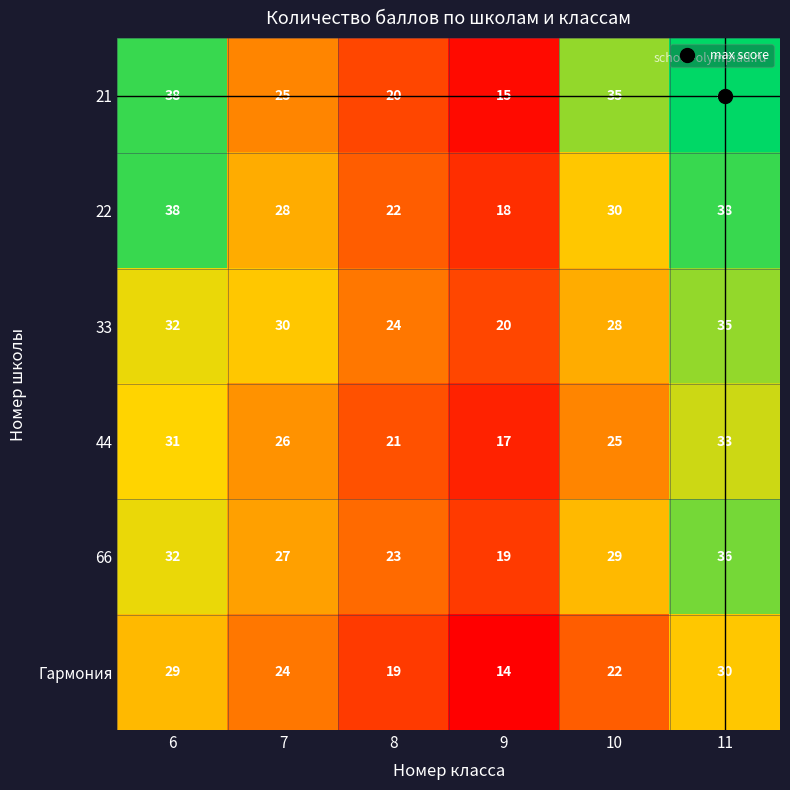

Which category has the highest value across all series?

11